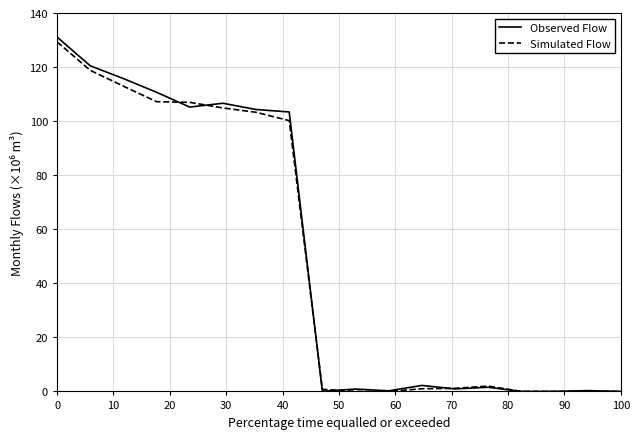

Which series has the largest range (max minus min)?

Observed Flow